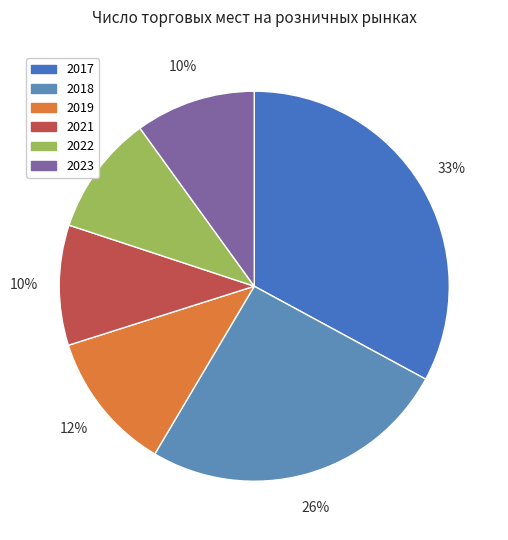

What is the largest slice in the pie chart?

2017